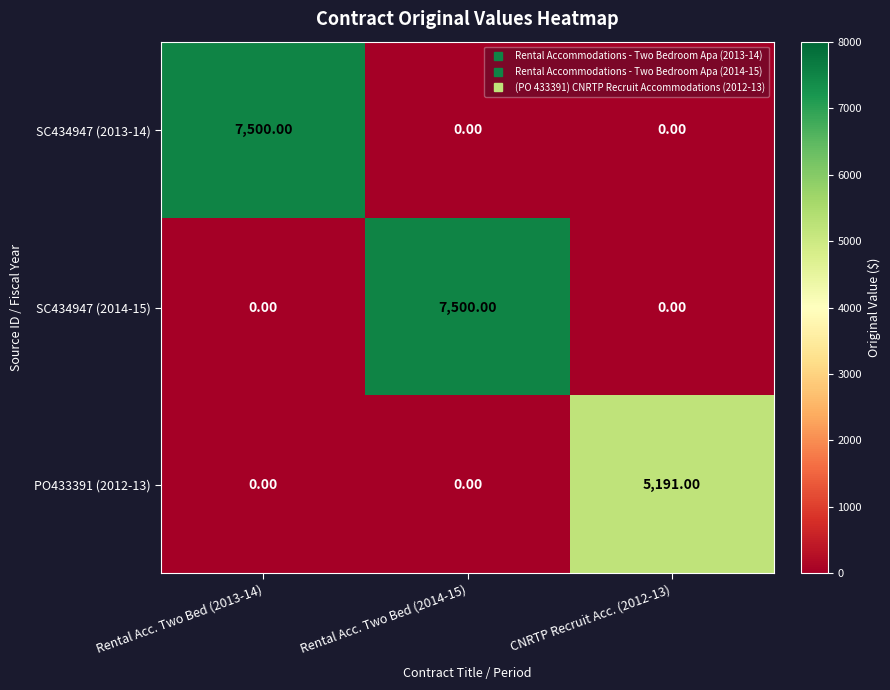

What is the average value of the PO433391 (2012-13) series?

1730